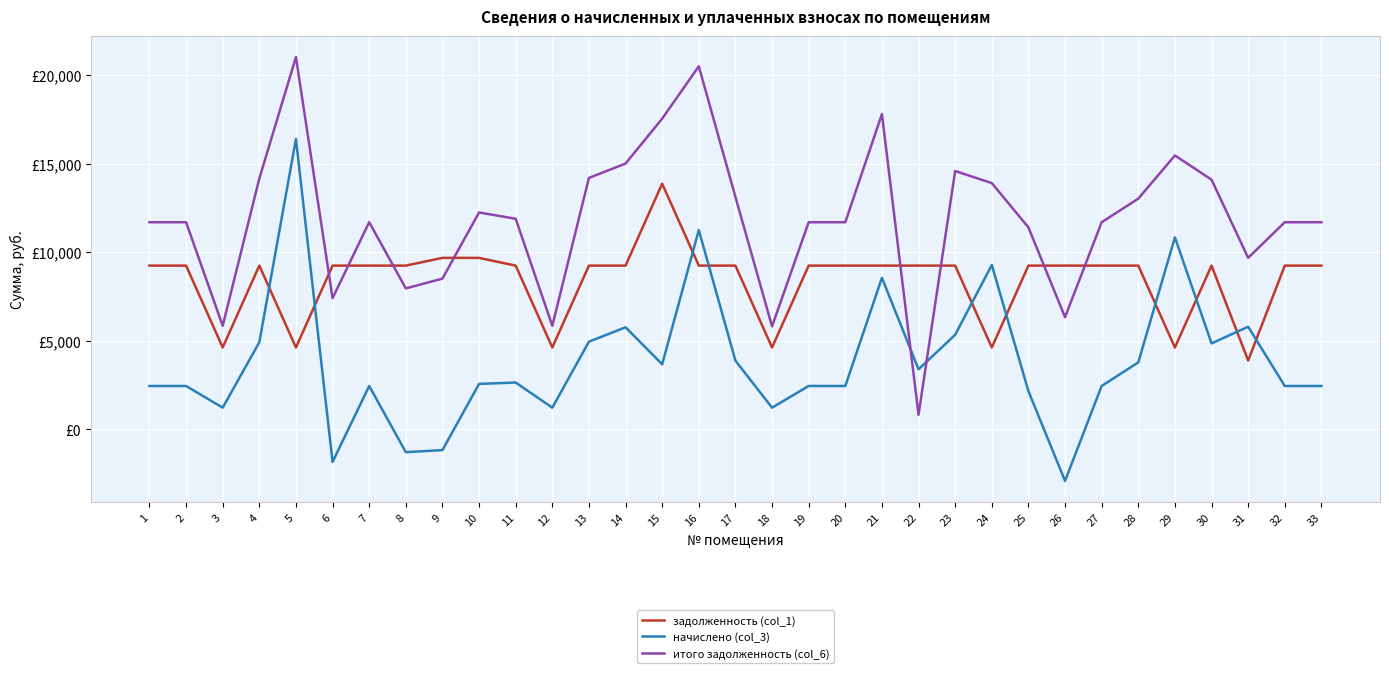

Does the chart display data point markers on the line(s)?

No